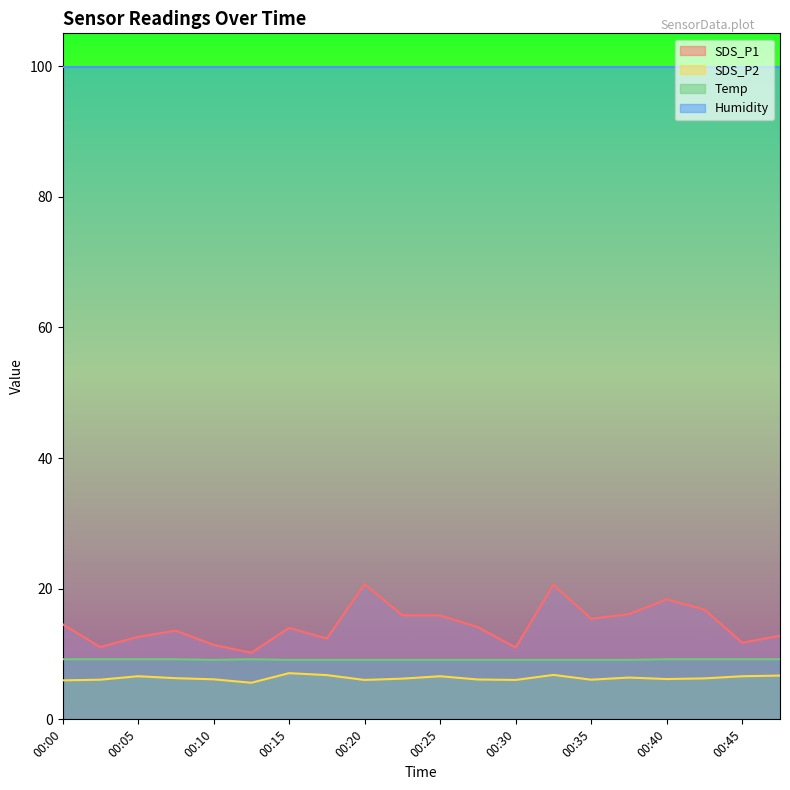

What is the smallest value displayed?

5.6